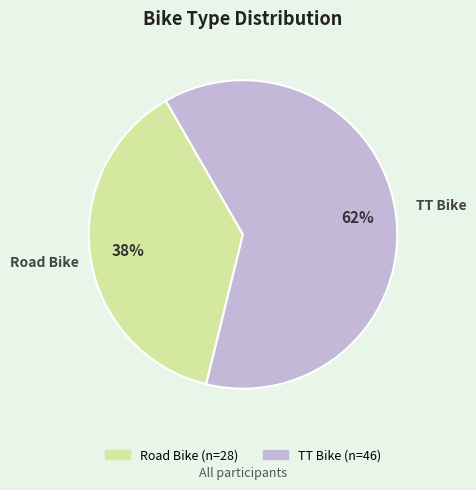

How many segments does this pie chart have?

2